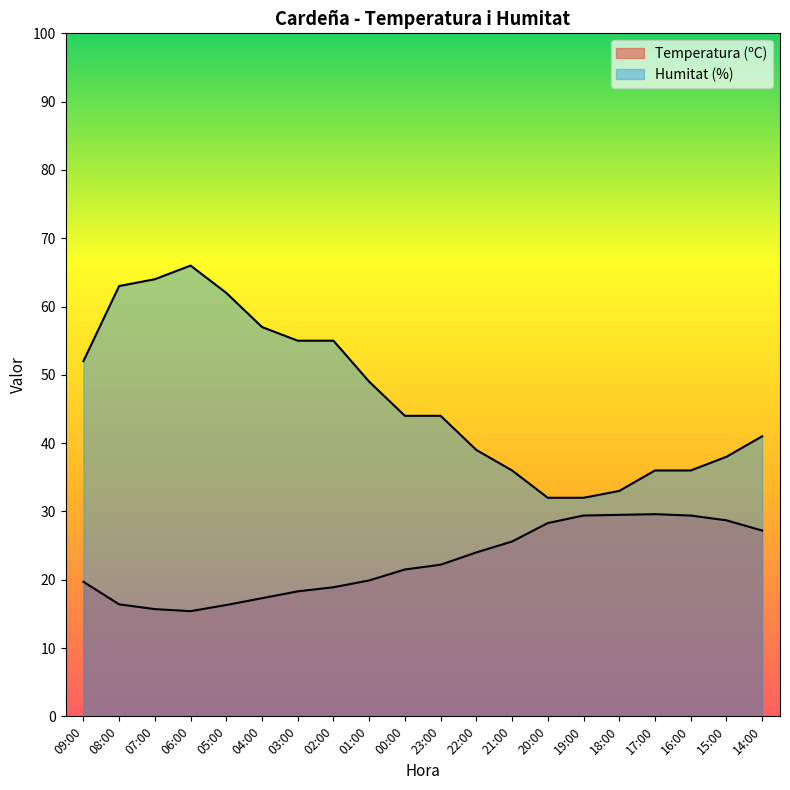

The Humitat (%) series shows 36.0 at 21:00. True or false?

True